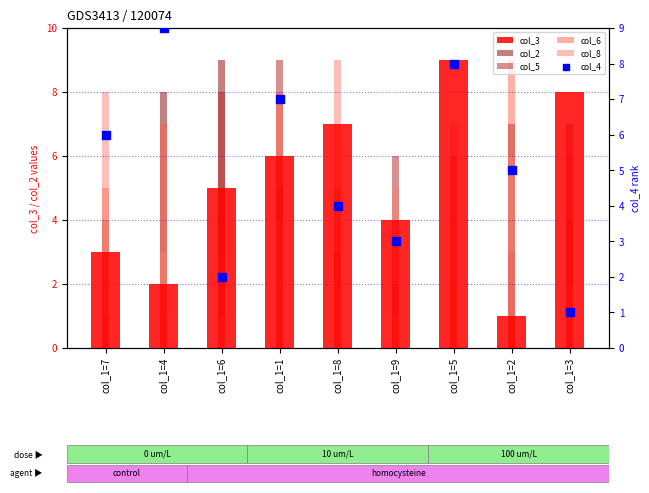

Is the value of col_6 at col_1=3 greater than the value of col_3 at col_1=9?

Yes